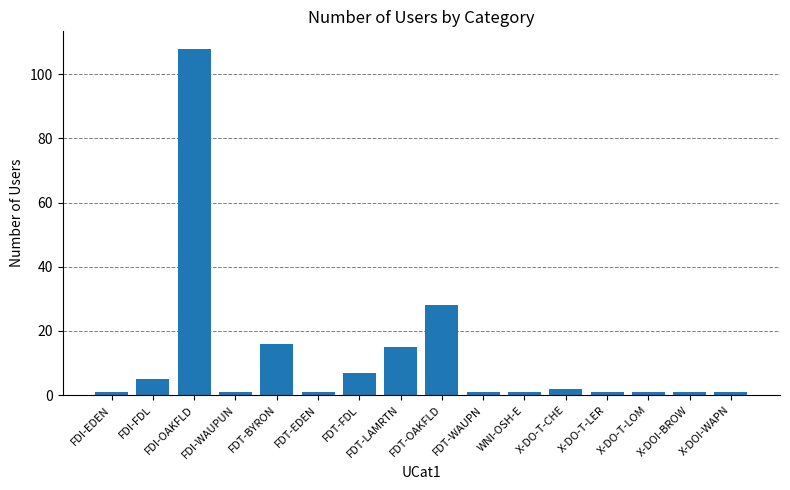

What is the value of the 11th bar from the left?

1